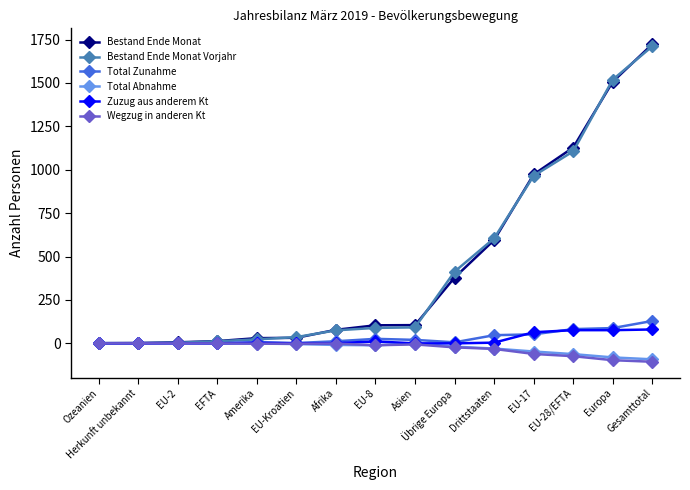

What is the maximum value shown in the chart?

1723